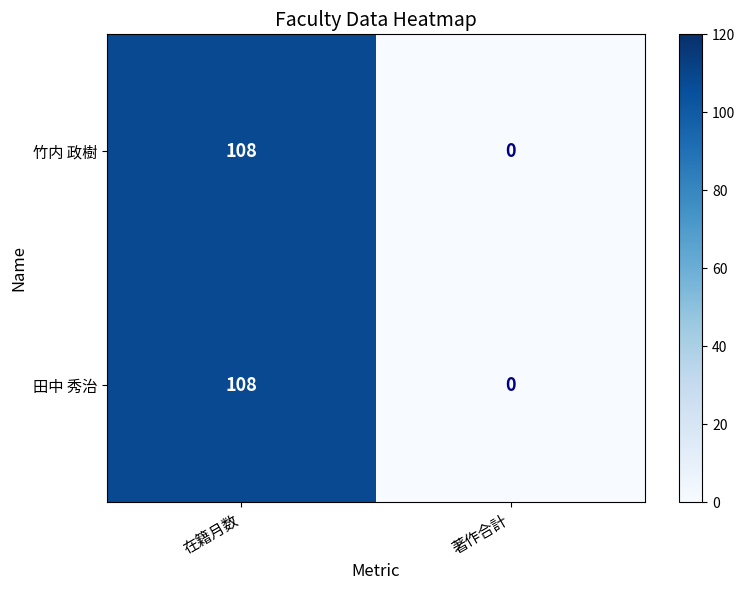

What is the difference between the 竹内 政樹 values at 著作合計 and 在籍月数?

108